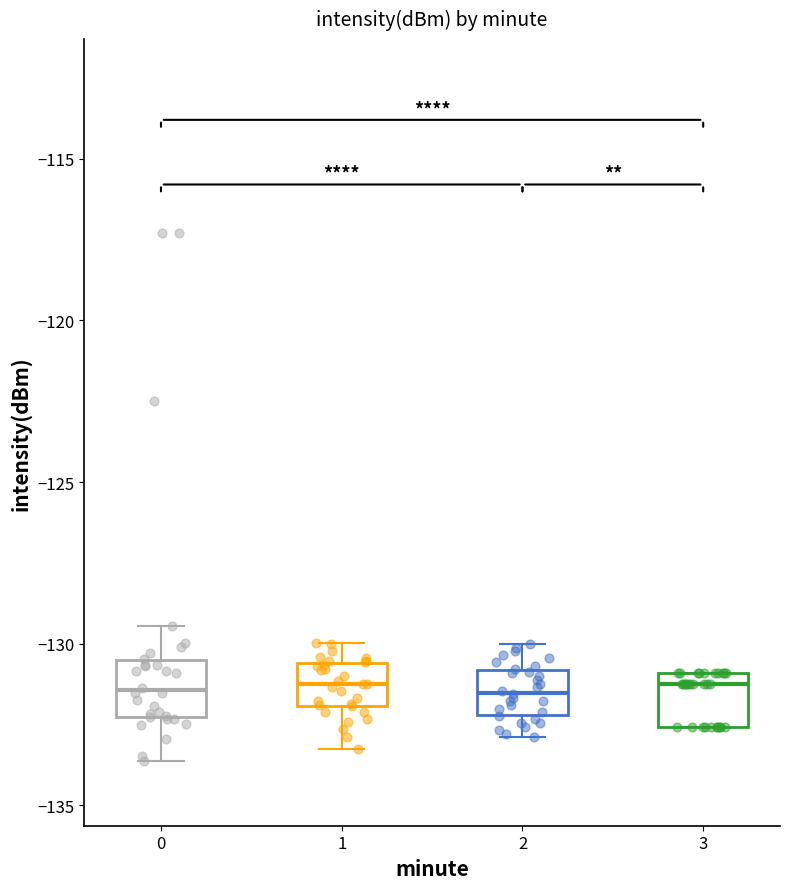

Reading left to right, transcribe this box plot: for each box, give where its median line is, the range the box spans, and where its two whiskers end, as read against the y-axis. The values are not printed on the chart, so give them approximately, as read against the axis.

0: median -131.5, box -132.5 to -130.5, whiskers -133.5 to -129.5
1: median -131.0, box -132.0 to -130.5, whiskers -133.5 to -130.0
2: median -131.5, box -132.0 to -131.0, whiskers -133.0 to -130.0
3: median -131.0 (just below the box's upper edge), box -132.5 to -131.0, whiskers -132.5 to -131.0